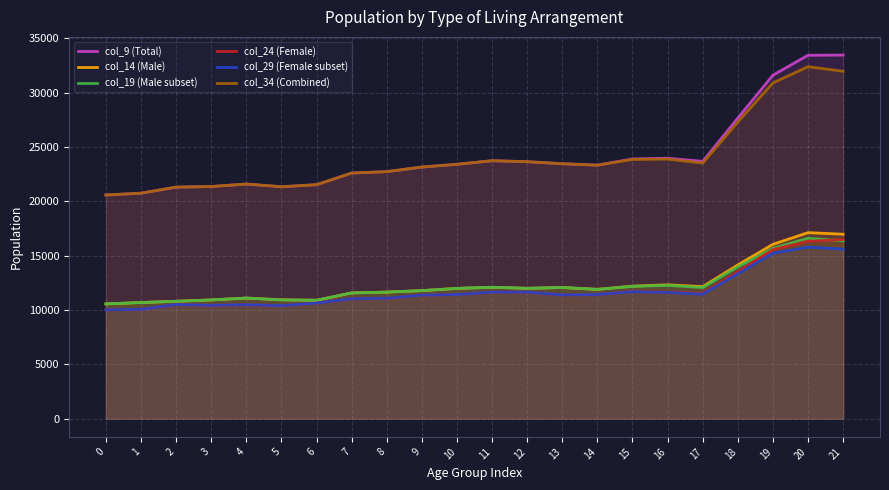

Where is the first local minimum for col_19 (Male subset)?

6